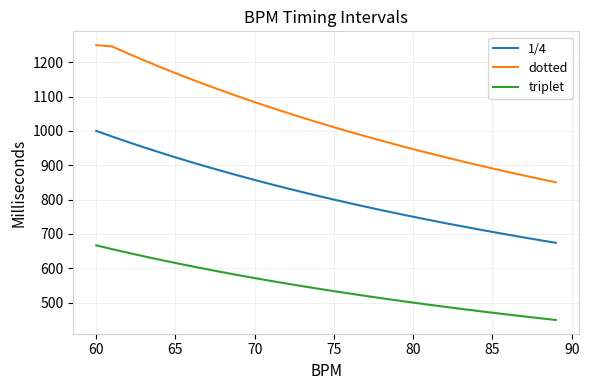

What is the greatest value displayed?

1250.0